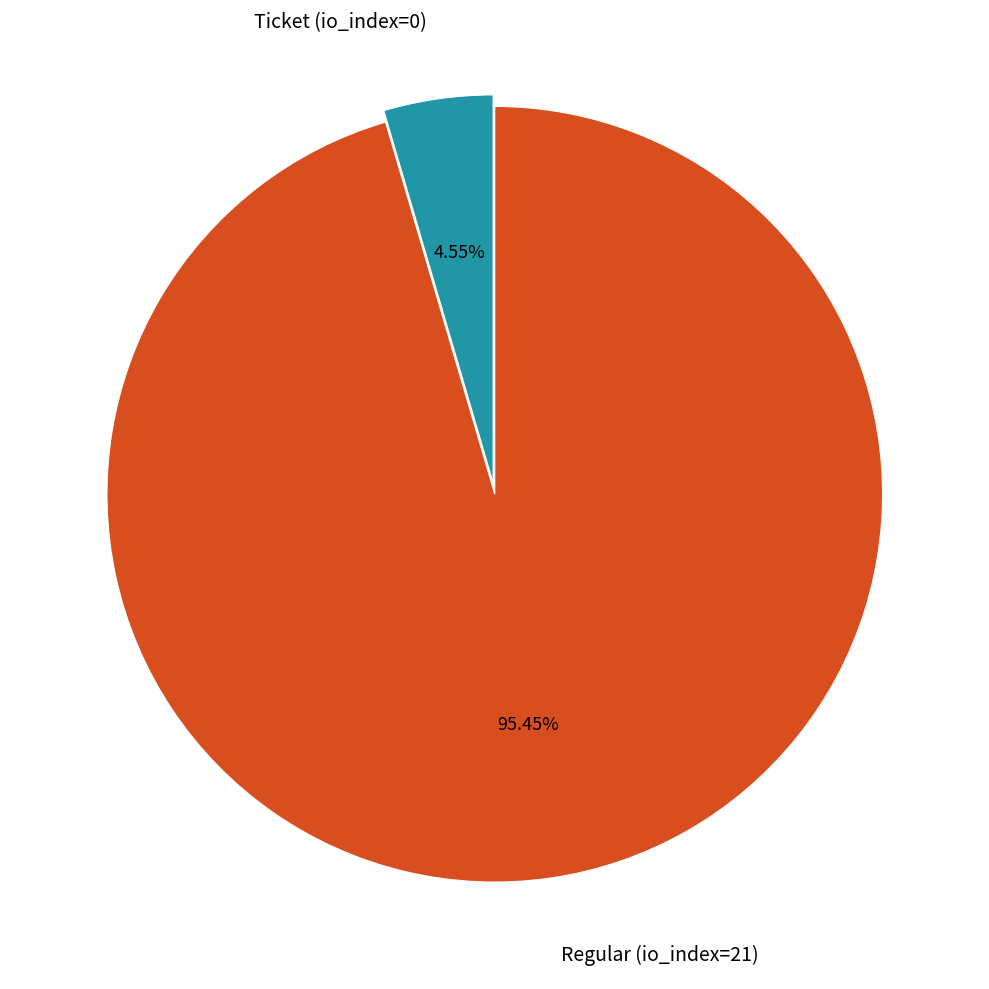

How many segments does this pie chart have?

2